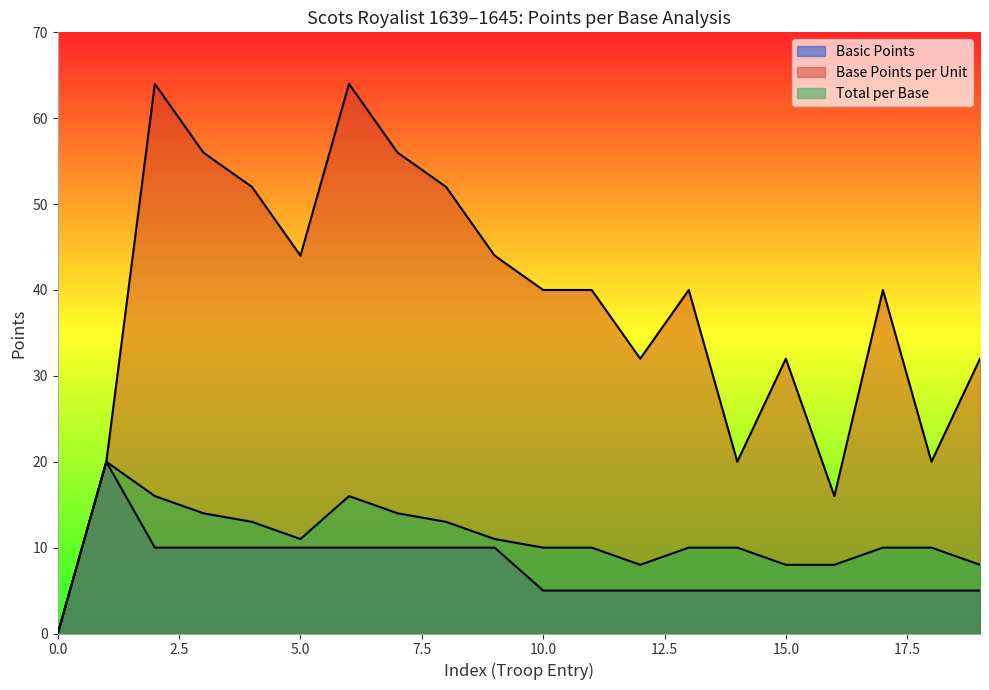

List the series in order of their peak value, lowest first.

Basic Points, Total per Base, Base Points per Unit